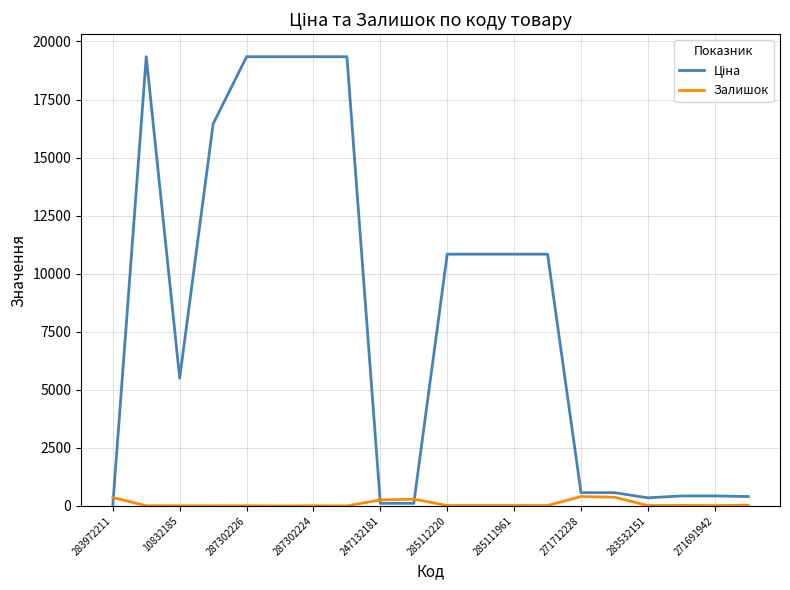

How many lines are shown in the chart?

2